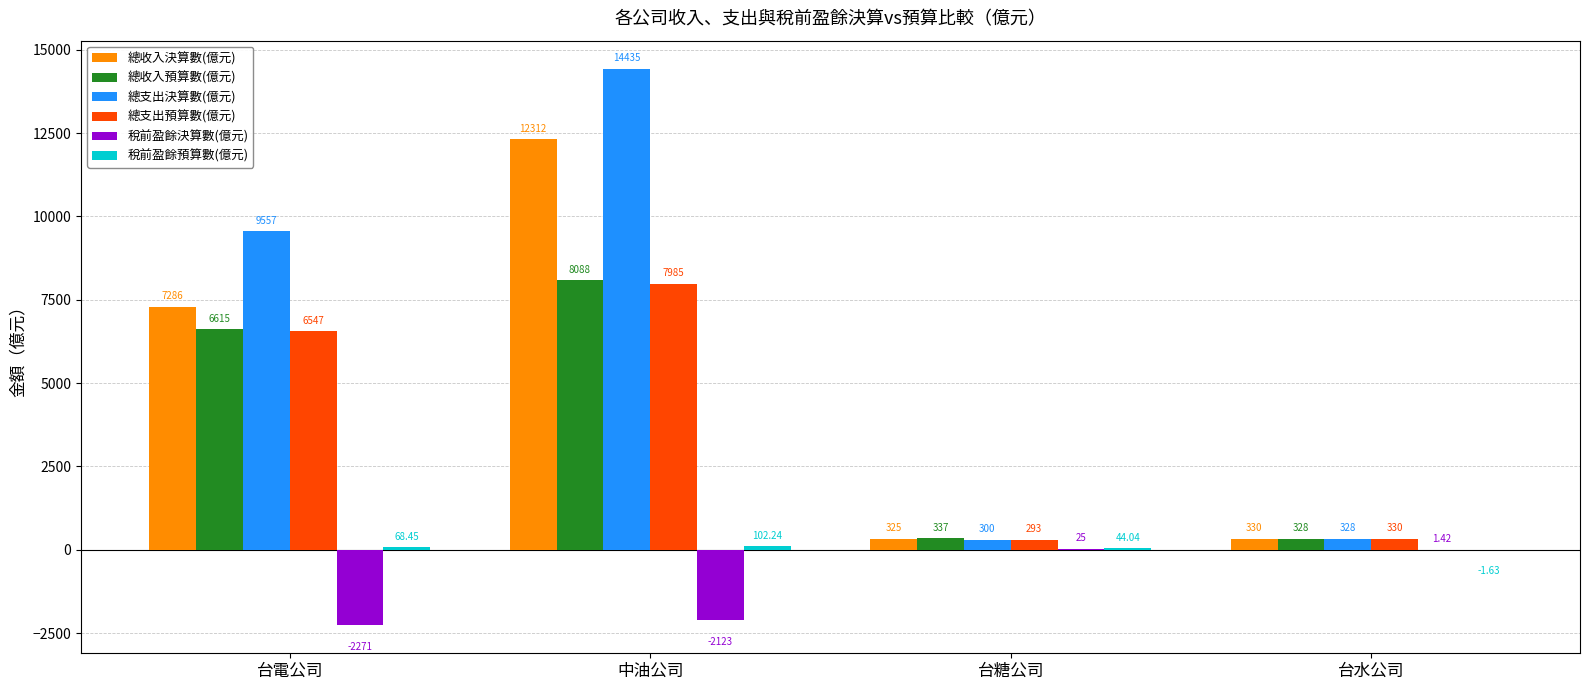

At which category is the sum across all series the highest?

中油公司